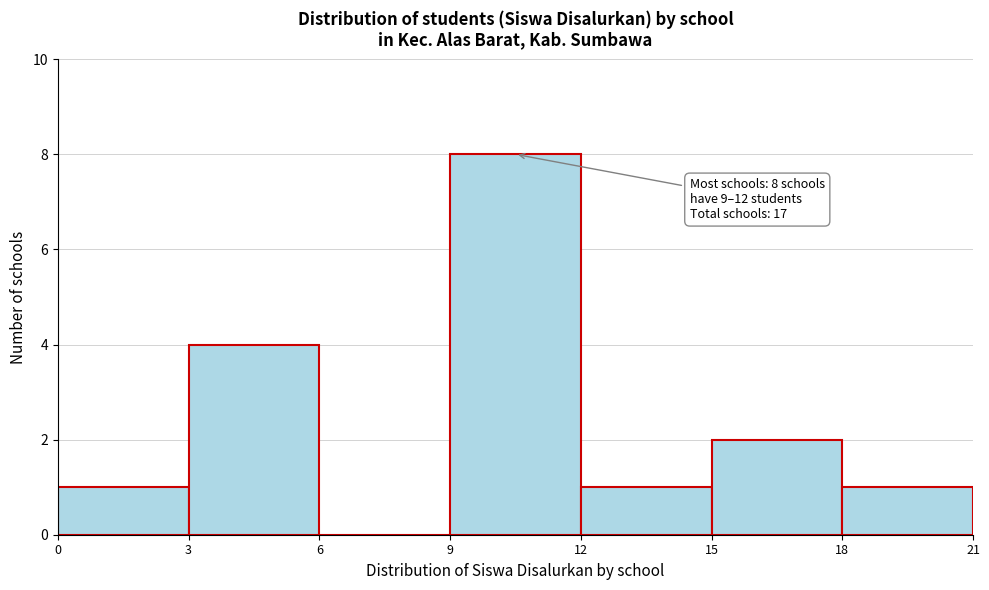

Which range on the x-axis has the tallest bar?

9 to 12